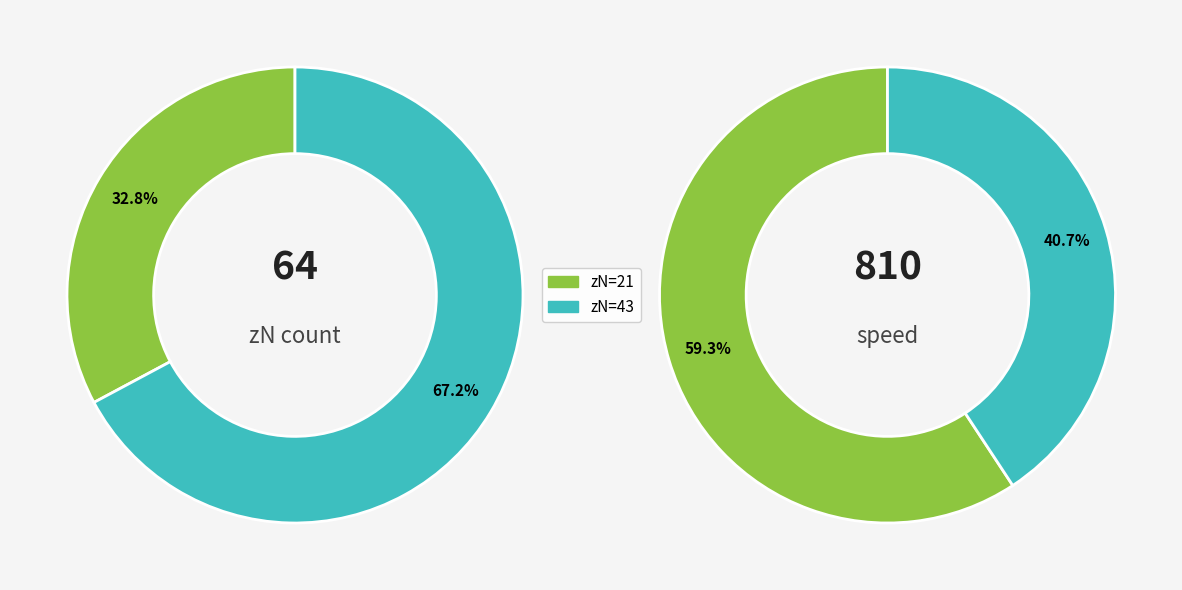

To the nearest percent, what is the average slice percentage?

50%